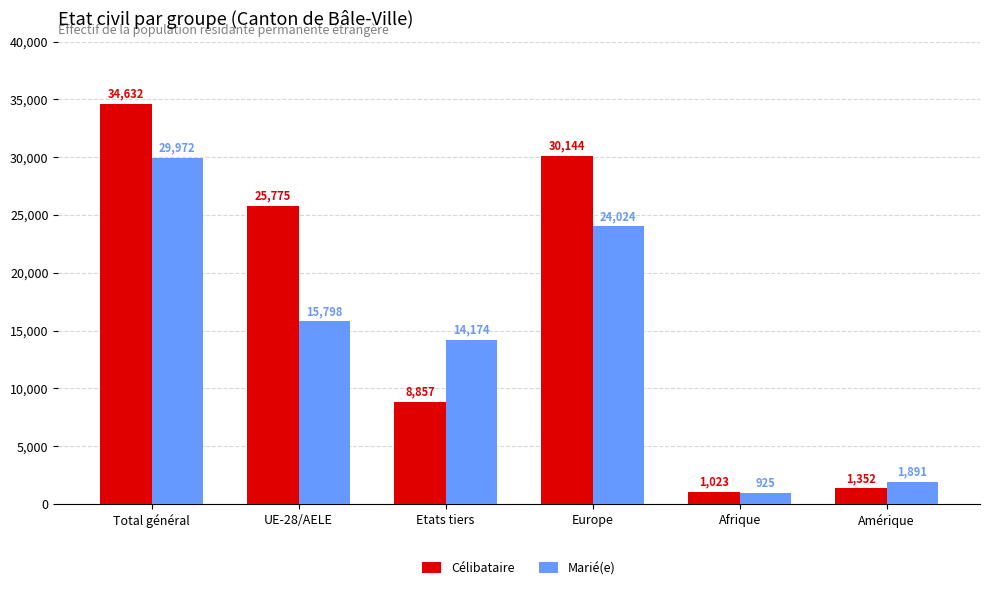

What is the greatest value displayed?

34632